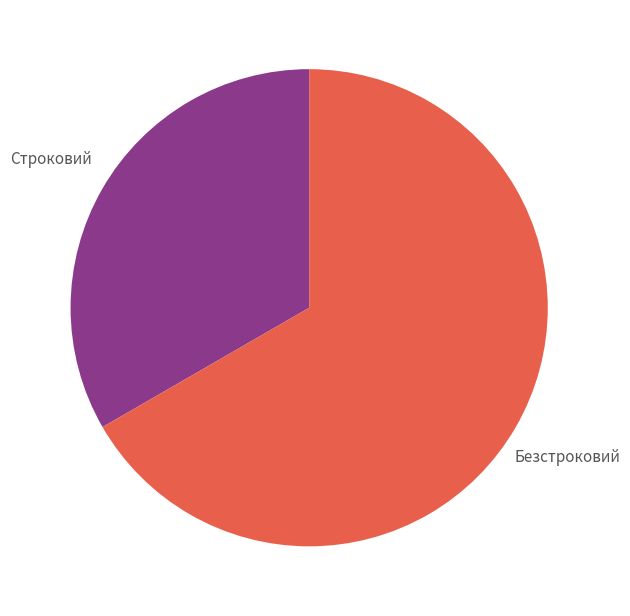

Is there a majority slice in this chart?

Yes